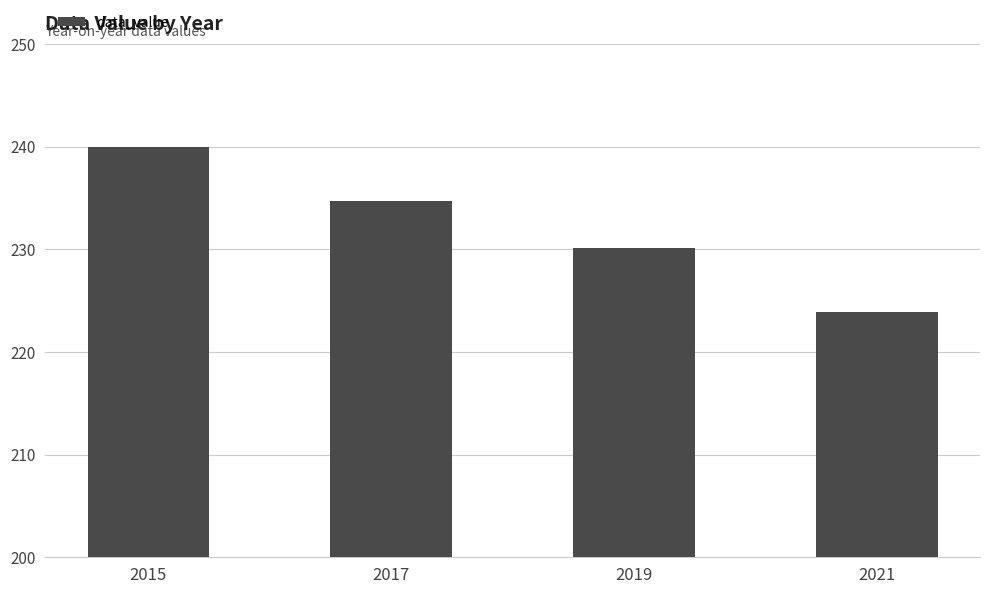

How many distinct data groups are displayed?

1